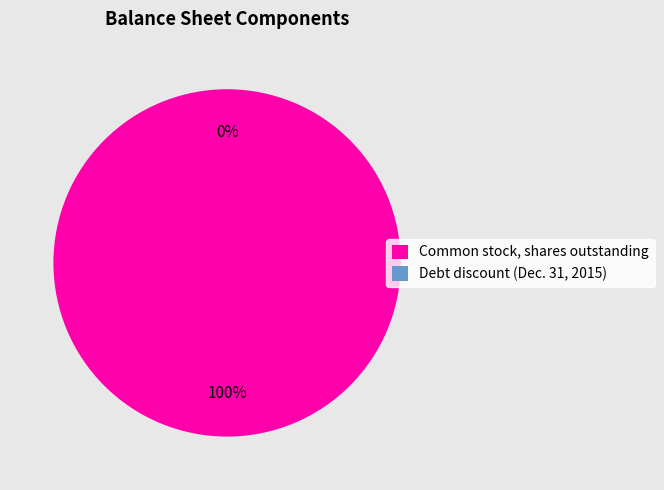

What is the change in value from Common stock, shares outstanding to Debt discount (Dec. 31, 2015)?

-4703046579